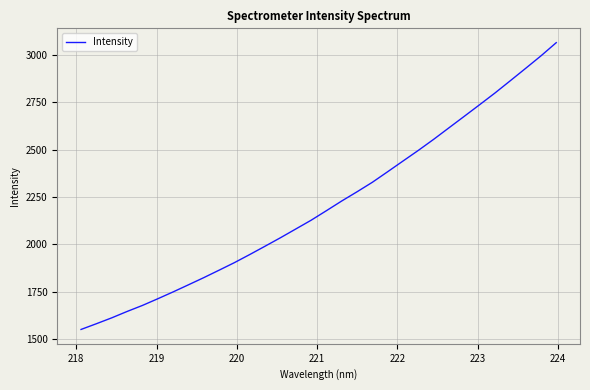

What is the sum of all values?

70664.7